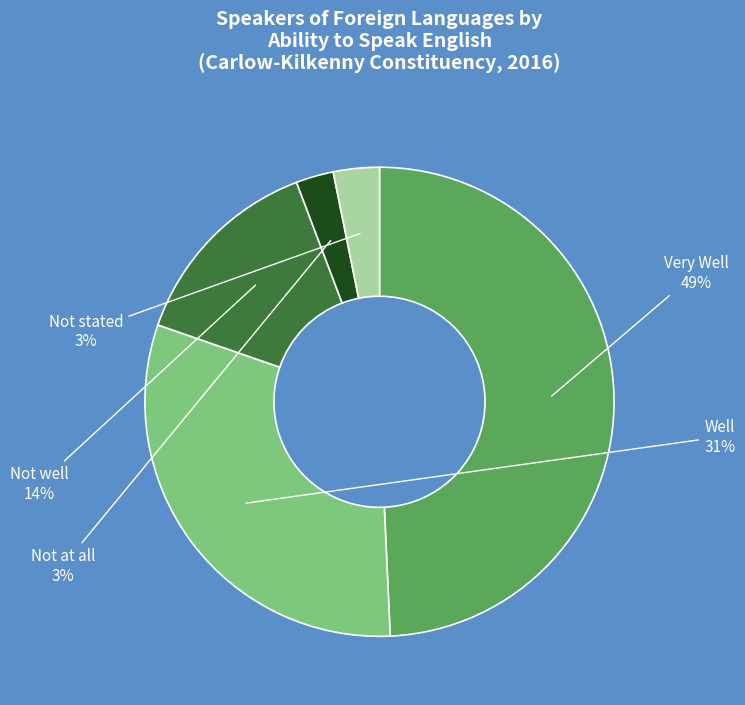

What is the largest slice in the pie chart?

Very Well